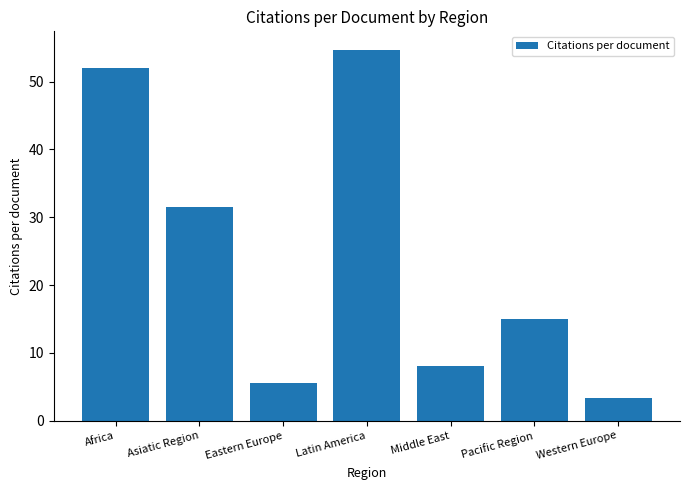

How many categories are shown in the chart?

7